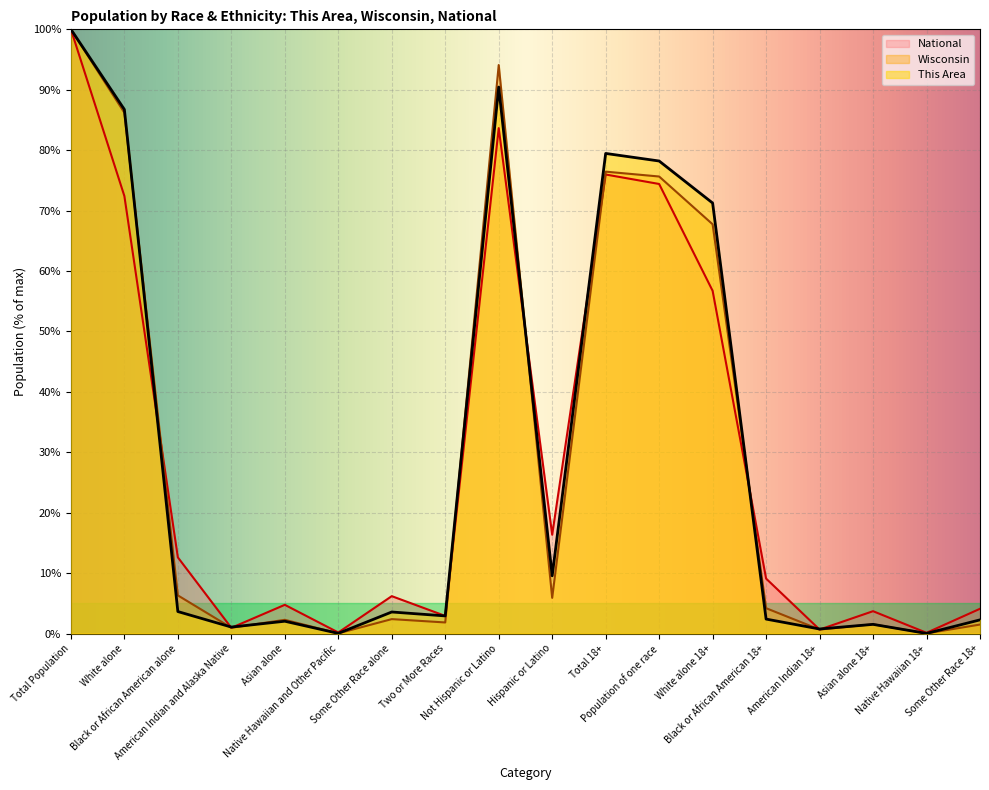

Reading left to right, transcribe all the data shown in this chart.

This Area: Total Population=100.0	White alone=86.7	Black or African American alone=3.6	American Indian and Alaska Native=1.1	Asian alone=2.0	Native Hawaiian and Other Pacific=0.0	Some Other Race alone=3.6	Two or More Races=2.9	Not Hispanic or Latino=90.4	Hispanic or Latino=9.6	Total 18+=79.5	Population of one race=78.2	White alone 18+=71.3	Black or African American 18+=2.4	American Indian 18+=0.8	Asian alone 18+=1.5	Native Hawaiian 18+=0.0	Some Other Race 18+=2.3
Wisconsin: Total Population=100.0	White alone=86.2	Black or African American alone=6.3	American Indian and Alaska Native=1.0	Asian alone=2.3	Native Hawaiian and Other Pacific=0.0	Some Other Race alone=2.4	Two or More Races=1.8	Not Hispanic or Latino=94.1	Hispanic or Latino=5.9	Total 18+=76.4	Population of one race=75.6	White alone 18+=67.7	Black or African American 18+=4.2	American Indian 18+=0.7	Asian alone 18+=1.5	Native Hawaiian 18+=0.0	Some Other Race 18+=1.5
National: Total Population=100.0	White alone=72.4	Black or African American alone=12.6	American Indian and Alaska Native=0.9	Asian alone=4.8	Native Hawaiian and Other Pacific=0.2	Some Other Race alone=6.2	Two or More Races=2.9	Not Hispanic or Latino=83.7	Hispanic or Latino=16.3	Total 18+=76.0	Population of one race=74.4	White alone 18+=56.7	Black or African American 18+=9.1	American Indian 18+=0.7	Asian alone 18+=3.7	Native Hawaiian 18+=0.1	Some Other Race 18+=4.1